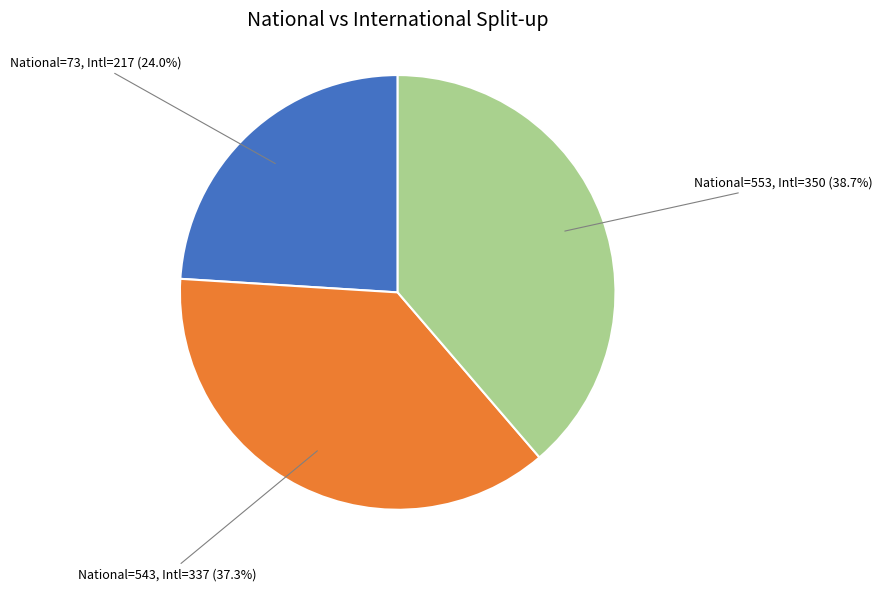

What is the ratio of the value at National=543, Intl=337 (37.3%) to the value at National=73, Intl=217 (24.0%)?

1.6